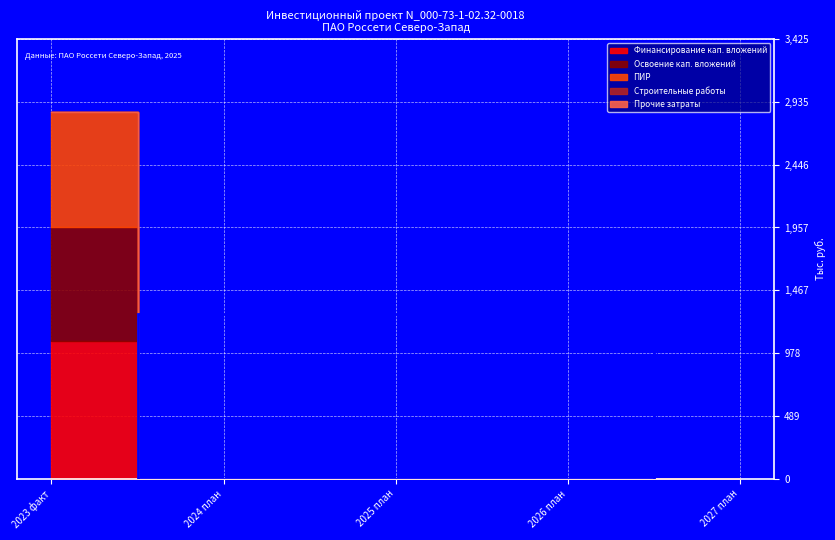

Is the value of ПИР at 2026 план greater than the value of Финансирование кап. вложений at 2027 план?

No